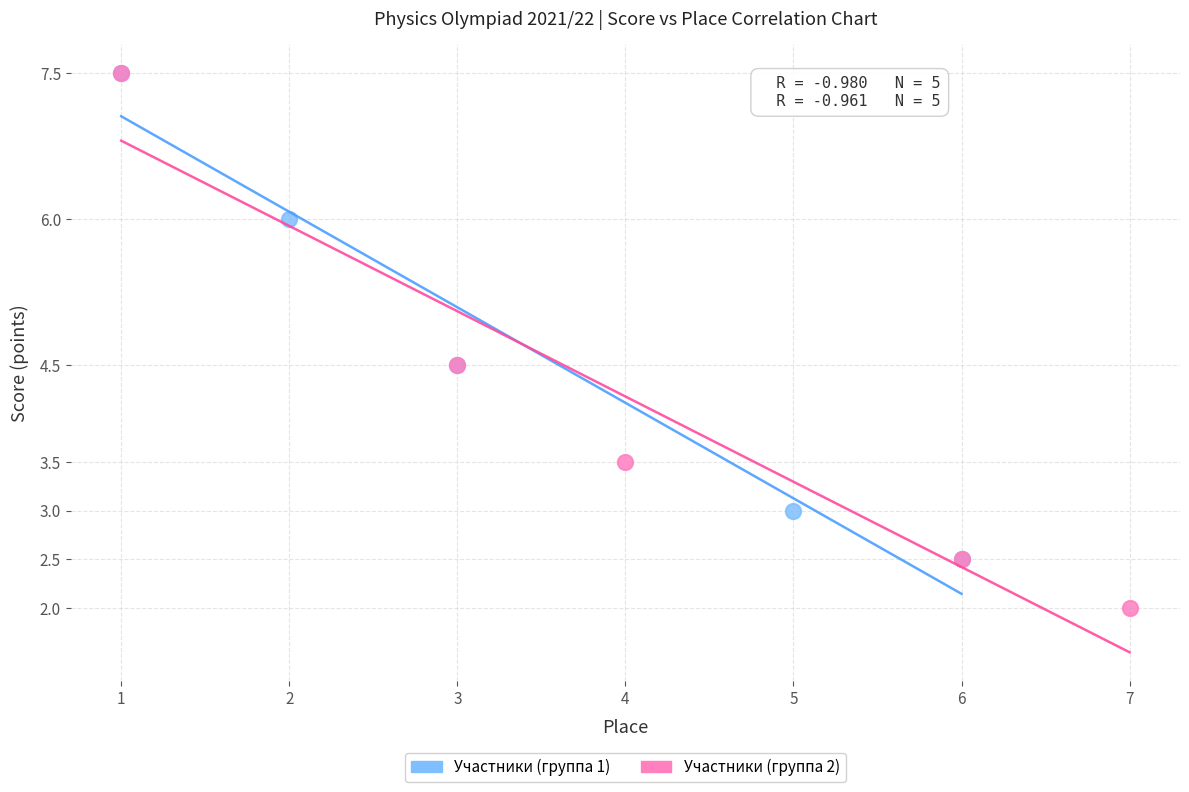

Which series has the largest Y range (max minus min)?

Участники (группа 2)